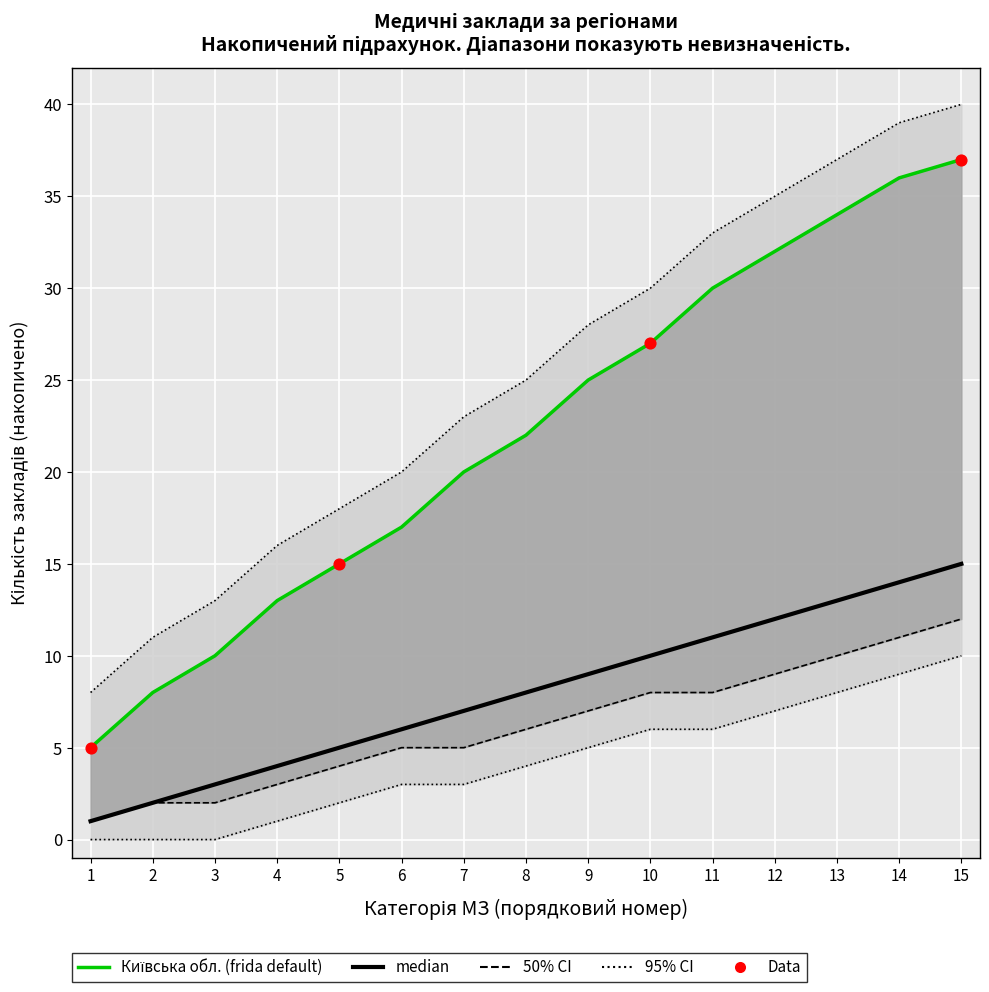

What is the total value across all series at 2?

21